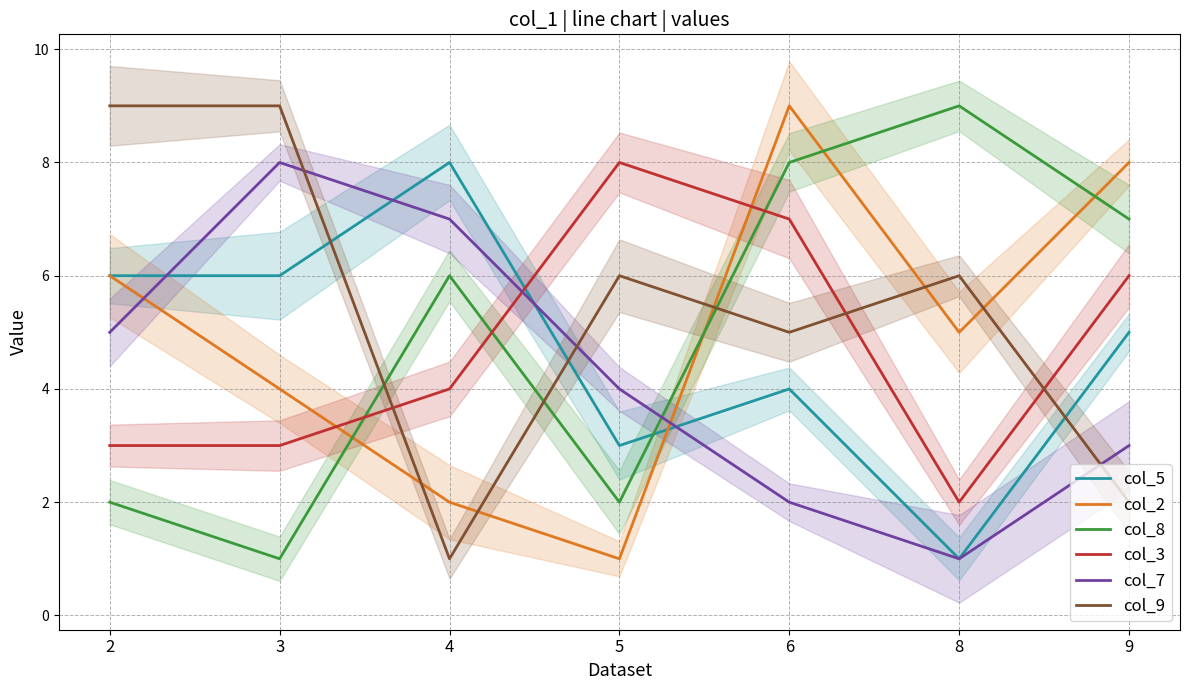

At 4, list the series in order from largest to smallest.

col_5, col_7, col_8, col_3, col_2, col_9